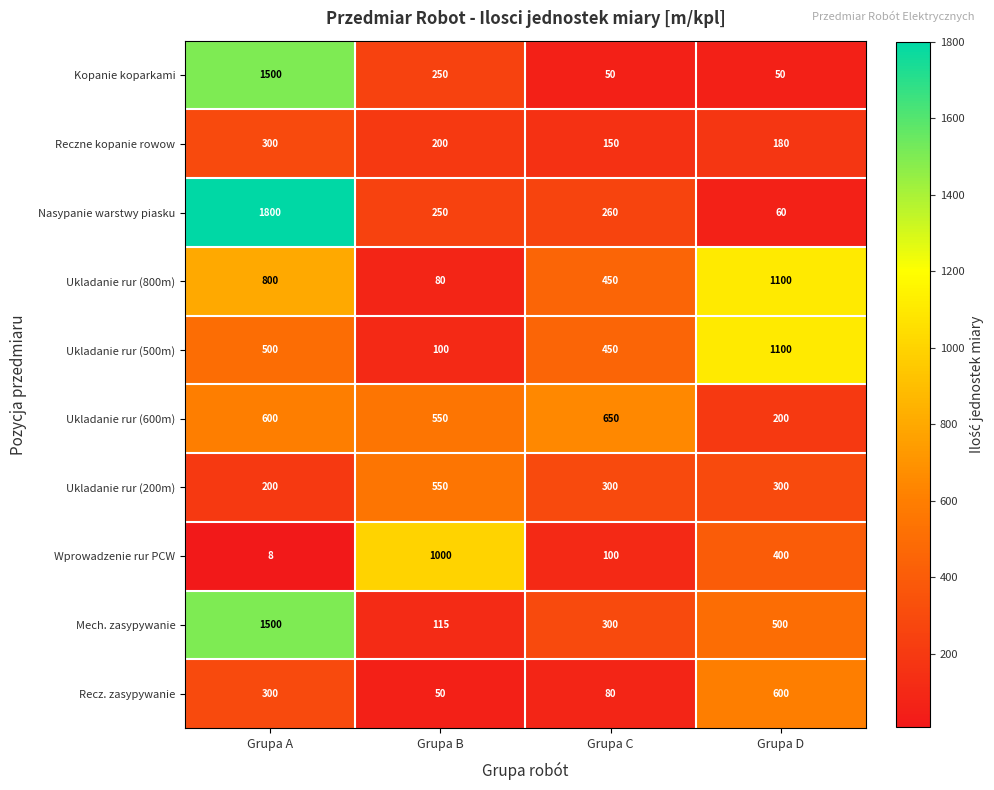

At which label does Nasypanie warstwy piasku first exceed 260?

Grupa A